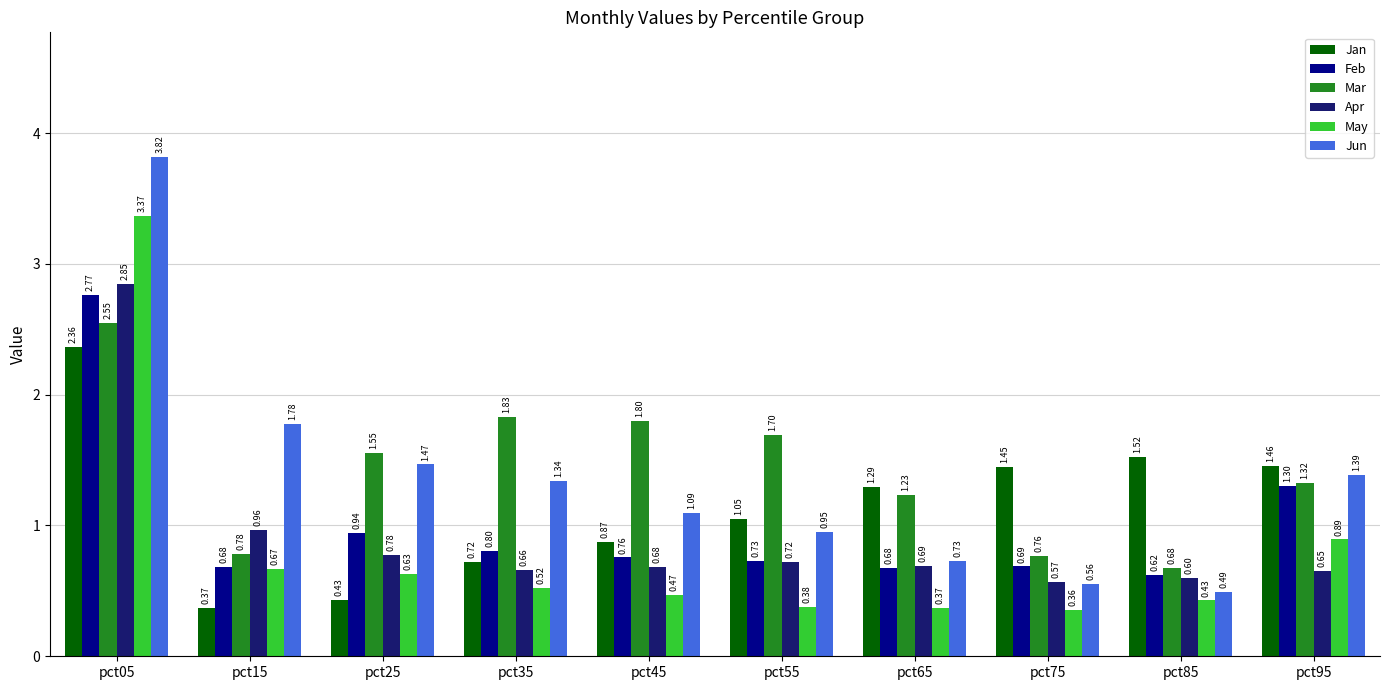

Rank the categories by May value from lowest to highest.

pct75, pct65, pct55, pct85, pct45, pct35, pct25, pct15, pct95, pct05